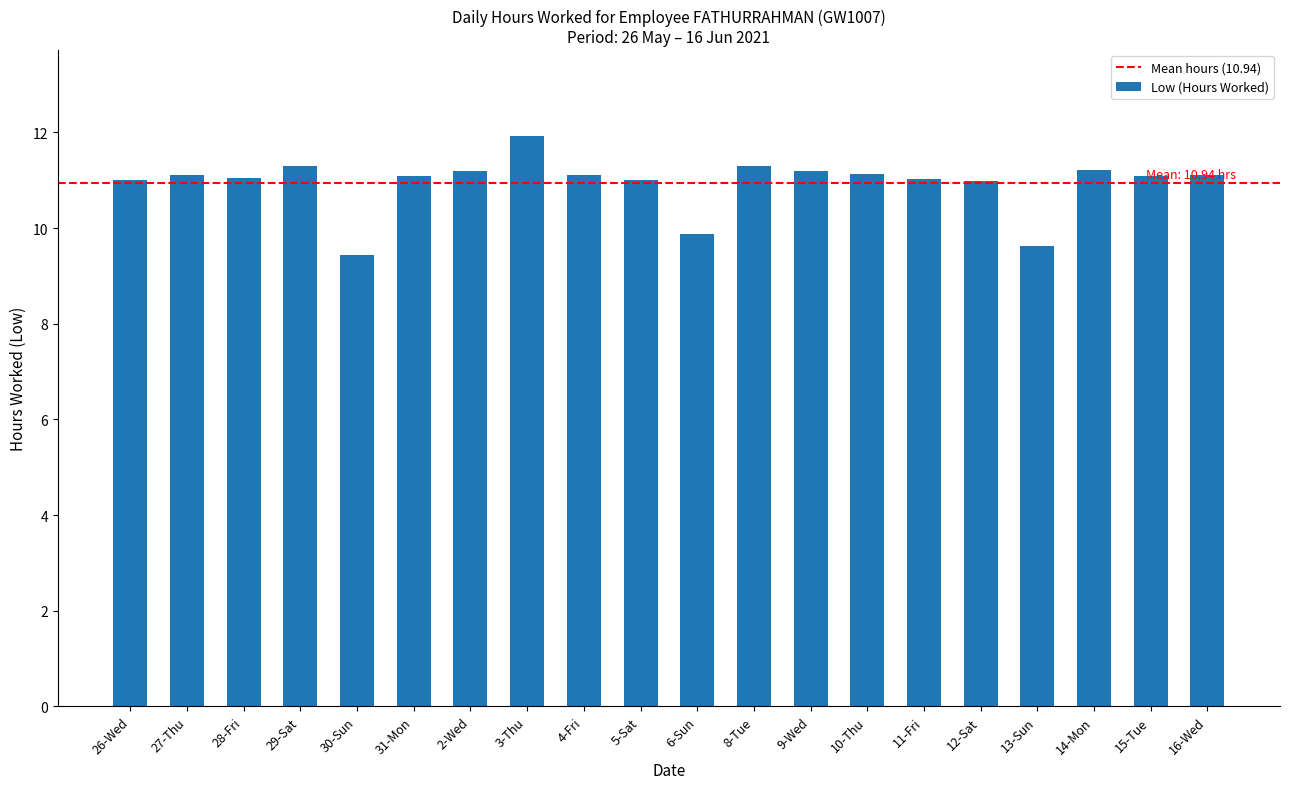

What is the ratio of the value at 12-Sat to the value at 11-Fri?

1.0